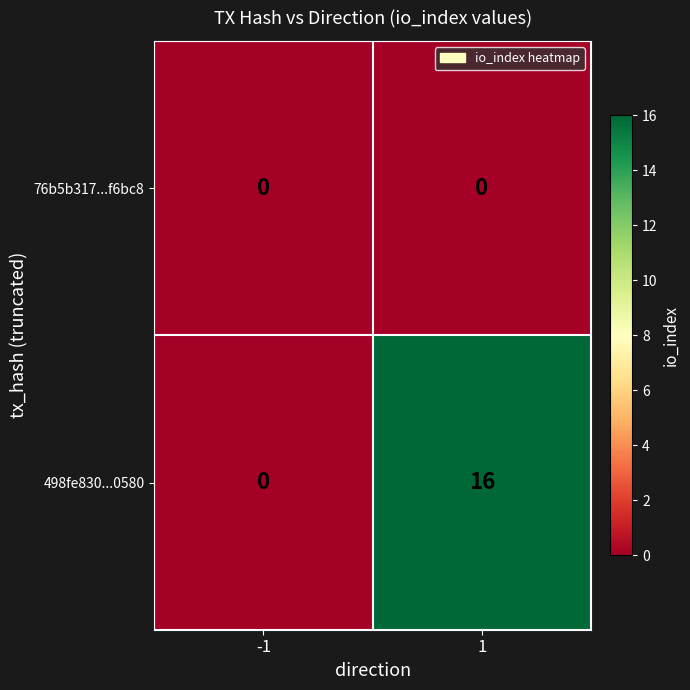

Reading right to left, extract all data points from this chart.

76b5b317...f6bc8: 0	0
498fe830...0580: 16	0